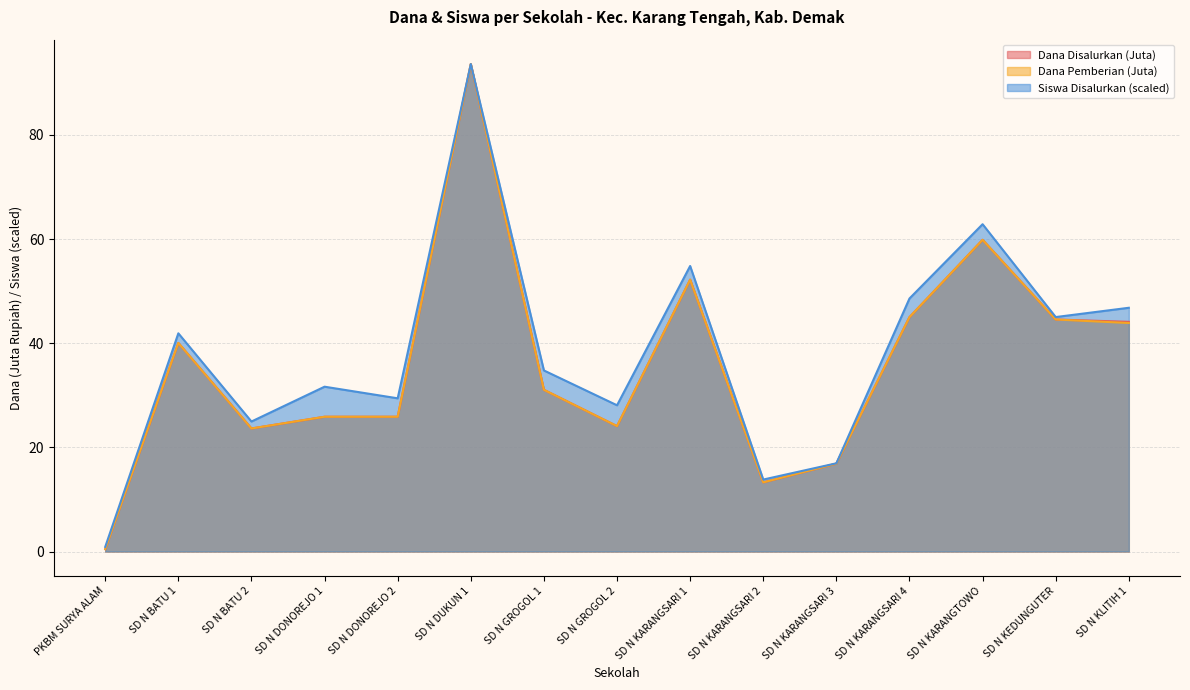

Reading left to right, extract all data points from this chart.

Dana Disalurkan: PKBM SURYA ALAM=0.5	SD N BATU 1=40.0	SD N BATU 2=23.6	SD N DONOREJO 1=25.9	SD N DONOREJO 2=25.9	SD N DUKUN 1=93.6	SD N GROGOL 1=31.1	SD N GROGOL 2=24.1	SD N KARANGSARI 1=52.2	SD N KARANGSARI 2=13.3	SD N KARANGSARI 3=16.9	SD N KARANGSARI 4=45.0	SD N KARANGTOWO=59.9	SD N KEDUNGUTER=44.5	SD N KLITIH 1=44.1
Dana Pemberian: PKBM SURYA ALAM=0.5	SD N BATU 1=40.0	SD N BATU 2=23.6	SD N DONOREJO 1=25.9	SD N DONOREJO 2=25.9	SD N DUKUN 1=93.6	SD N GROGOL 1=31.1	SD N GROGOL 2=24.1	SD N KARANGSARI 1=52.2	SD N KARANGSARI 2=13.3	SD N KARANGSARI 3=16.9	SD N KARANGSARI 4=45.0	SD N KARANGTOWO=59.9	SD N KEDUNGUTER=44.5	SD N KLITIH 1=43.9
Siswa Disalurkan: PKBM SURYA ALAM=0.9	SD N BATU 1=41.9	SD N BATU 2=25.0	SD N DONOREJO 1=31.6	SD N DONOREJO 2=29.4	SD N DUKUN 1=93.6	SD N GROGOL 1=34.8	SD N GROGOL 2=28.1	SD N KARANGSARI 1=54.8	SD N KARANGSARI 2=13.8	SD N KARANGSARI 3=16.9	SD N KARANGSARI 4=48.6	SD N KARANGTOWO=62.8	SD N KEDUNGUTER=45.0	SD N KLITIH 1=46.8